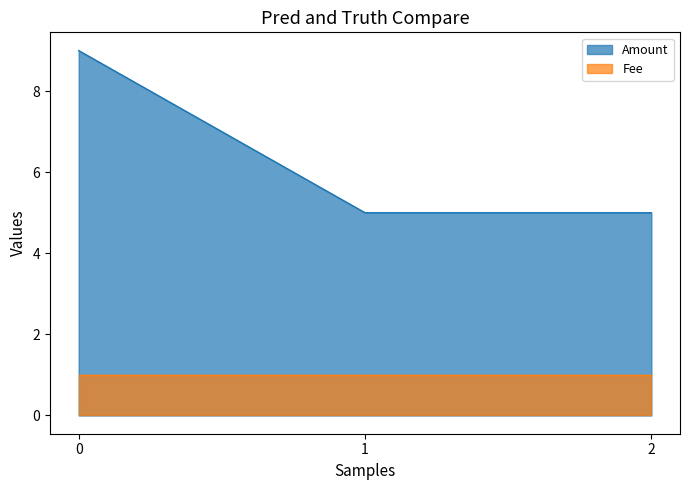

Count the values in the range 5 to 9.

3